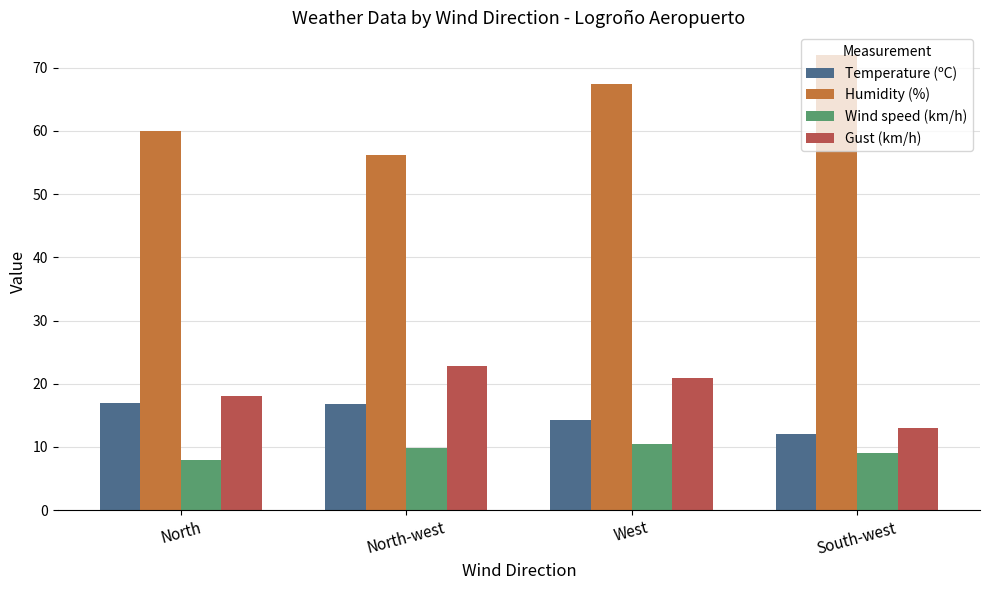

What value does the Wind speed (km/h) series have at West?

10.5